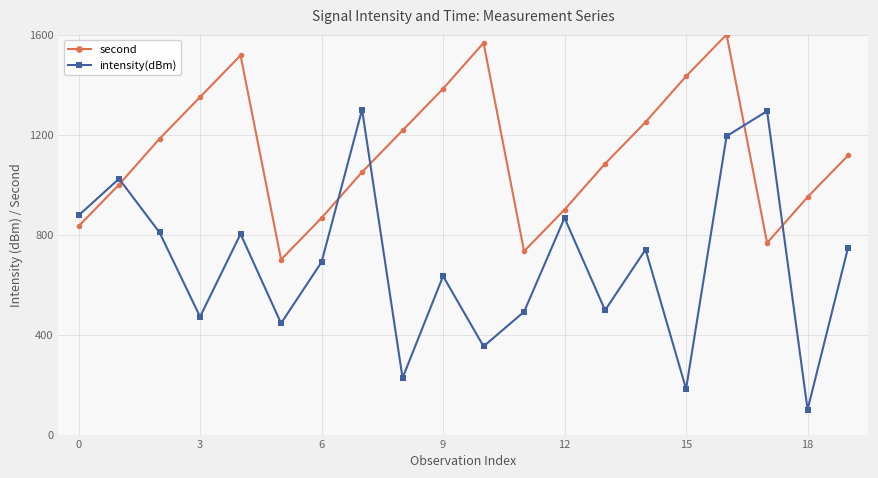

Which series has the largest range (max minus min)?

intensity(dBm)